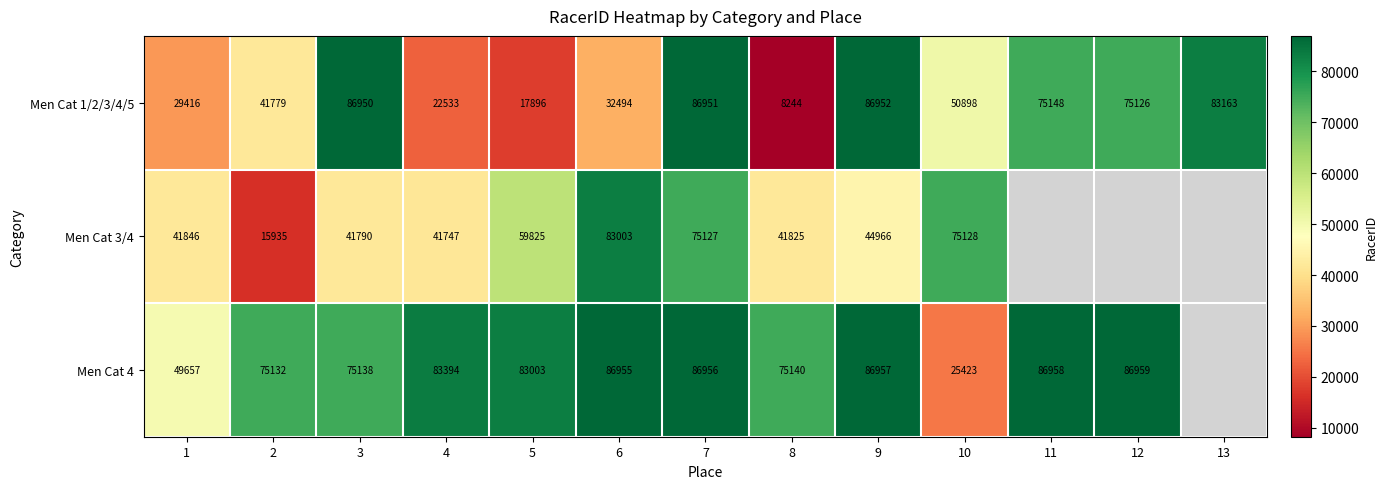

Where does the Men Cat 1/2/3/4/5 series first go above 50898?

3